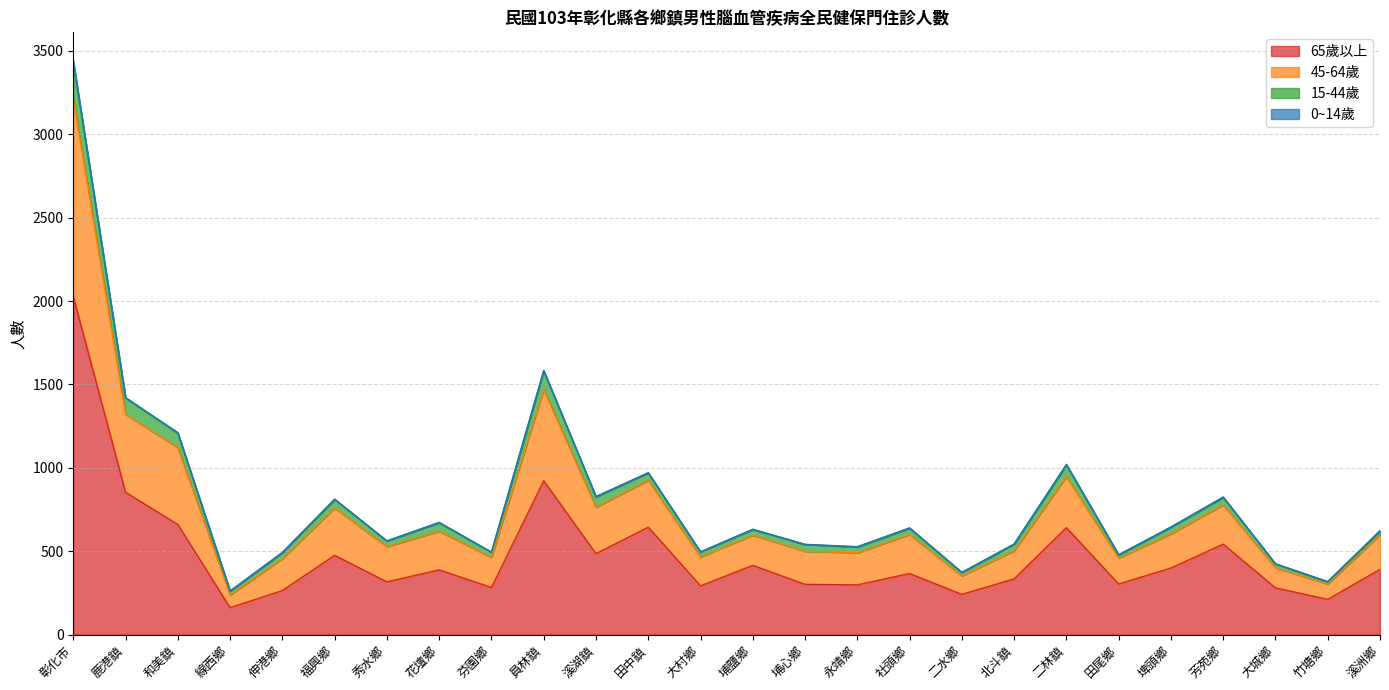

At which category is the sum across all series the highest?

彰化市